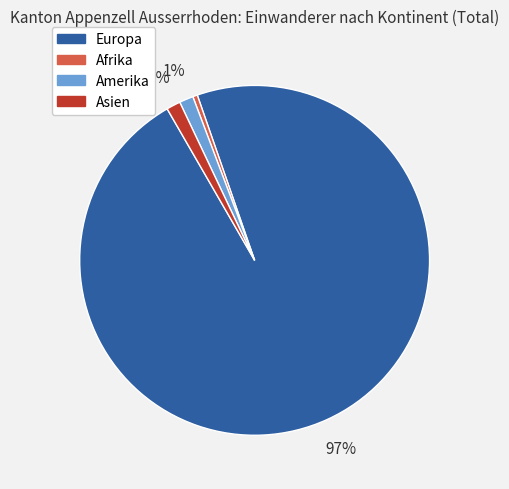

True or false: Asien accounts for 16% of the total.

False